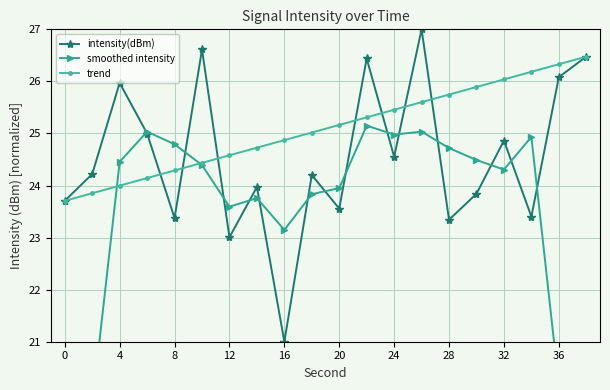

Reading left to right, transcribe all the data shown in this chart.

intensity(dBm): 23.7	24.2	26.0	25.0	23.4	26.6	23.0	24.0	21.0	24.2	23.6	26.4	24.6	27.0	23.3	23.8	24.9	23.4	26.1	26.5
smoothed intensity: 14.8	19.8	24.5	25.0	24.8	24.4	23.6	23.8	23.1	23.8	24.0	25.2	25.0	25.0	24.7	24.5	24.3	24.9	20.2	15.2
trend: 23.7	23.9	24.0	24.1	24.3	24.4	24.6	24.7	24.9	25.0	25.2	25.3	25.5	25.6	25.7	25.9	26.0	26.2	26.3	26.5